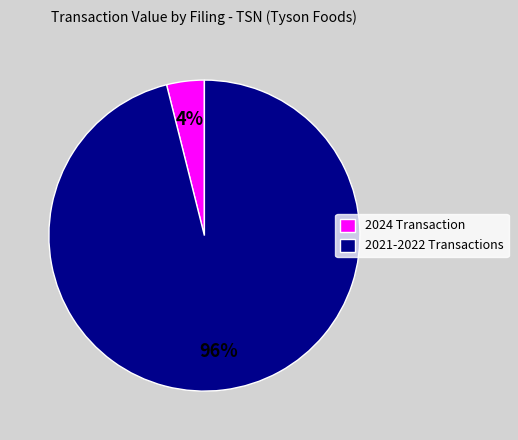

Which slice is the smallest?

2024 Transaction